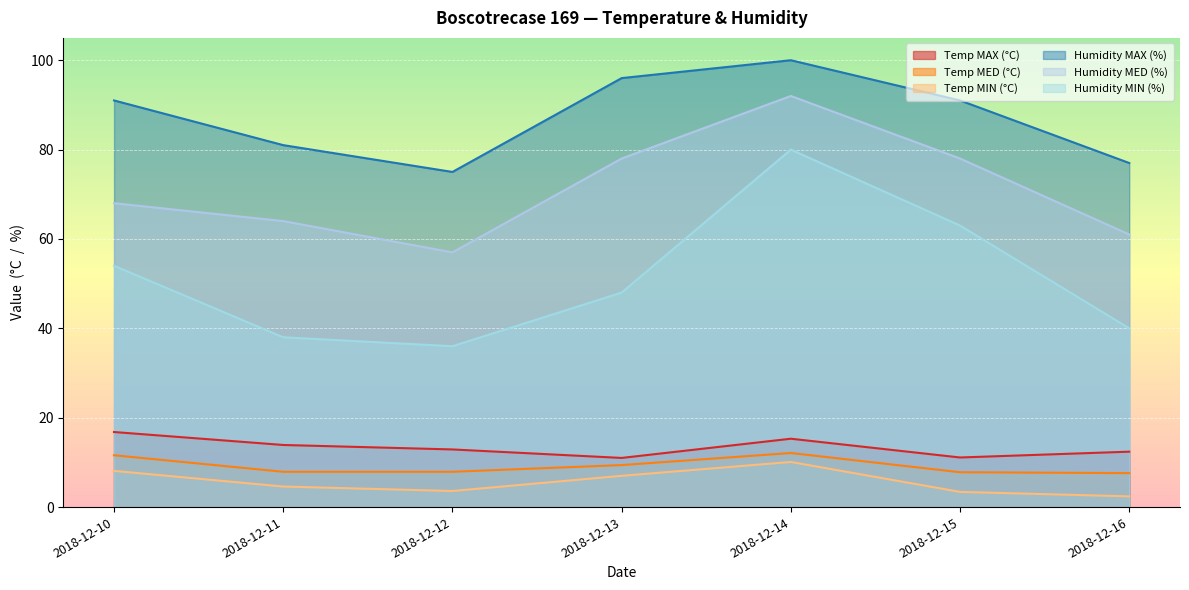

Reading left to right, list all the values displayed in this chart.

Temp MAX (°C): 2018-12-10=16.8	2018-12-11=13.9	2018-12-12=12.9	2018-12-13=11.0	2018-12-14=15.3	2018-12-15=11.1	2018-12-16=12.4
Temp MED (°C): 2018-12-10=11.6	2018-12-11=7.9	2018-12-12=7.9	2018-12-13=9.4	2018-12-14=12.1	2018-12-15=7.8	2018-12-16=7.6
Temp MIN (°C): 2018-12-10=8.1	2018-12-11=4.6	2018-12-12=3.6	2018-12-13=7.0	2018-12-14=10.1	2018-12-15=3.4	2018-12-16=2.4
Humidity MAX (%): 2018-12-10=91.0	2018-12-11=81.0	2018-12-12=75.0	2018-12-13=96.0	2018-12-14=100.0	2018-12-15=91.0	2018-12-16=77.0
Humidity MED (%): 2018-12-10=68.0	2018-12-11=64.0	2018-12-12=57.0	2018-12-13=78.0	2018-12-14=92.0	2018-12-15=78.0	2018-12-16=61.0
Humidity MIN (%): 2018-12-10=54.0	2018-12-11=38.0	2018-12-12=36.0	2018-12-13=48.0	2018-12-14=80.0	2018-12-15=63.0	2018-12-16=40.0